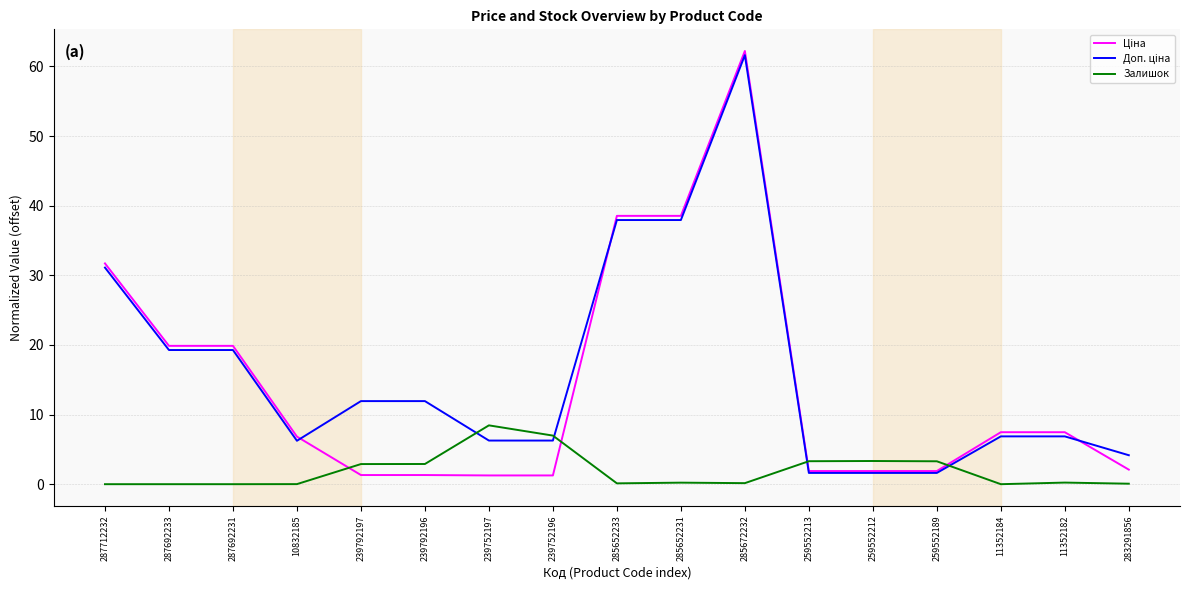

What is the total value across all series at 285652233?

76.6